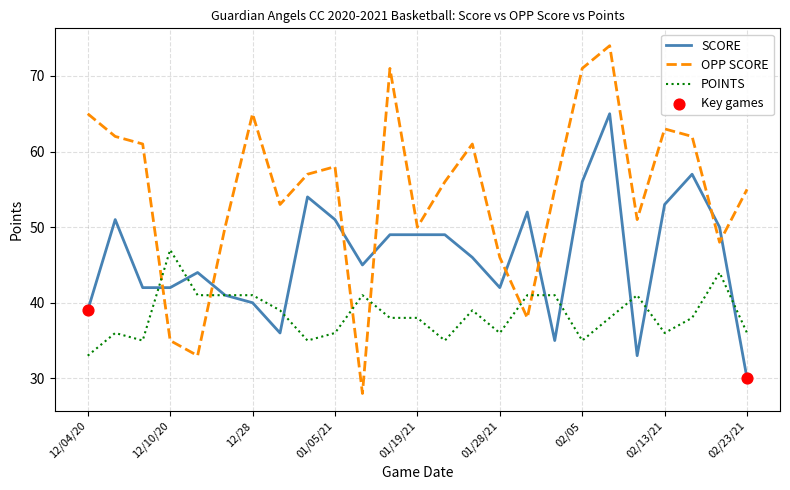

At how many categories does at least one series exceed 43?

25